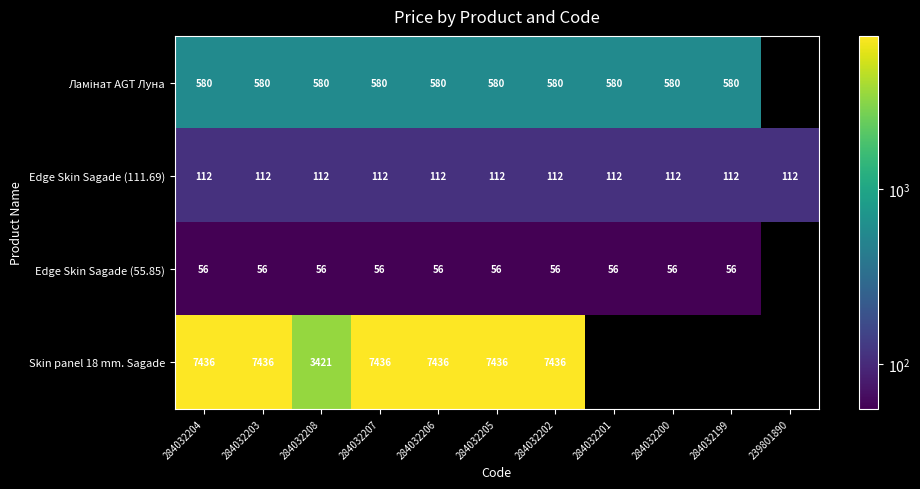

What is the sum of the Edge Skin Sagade (55.85) values at 284032206 and 284032201?

112